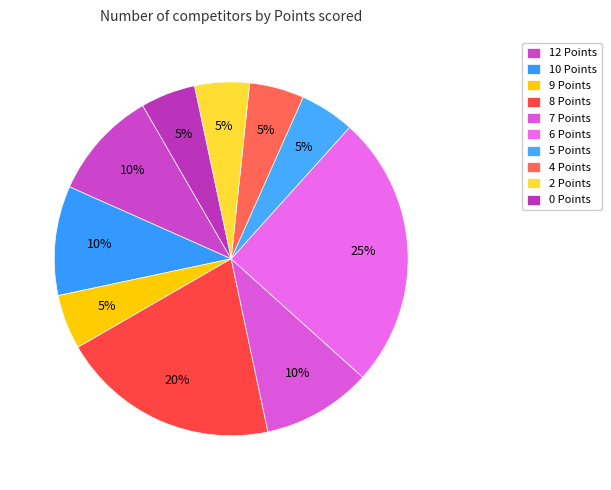

Which category has the biggest portion of the pie?

6 Points